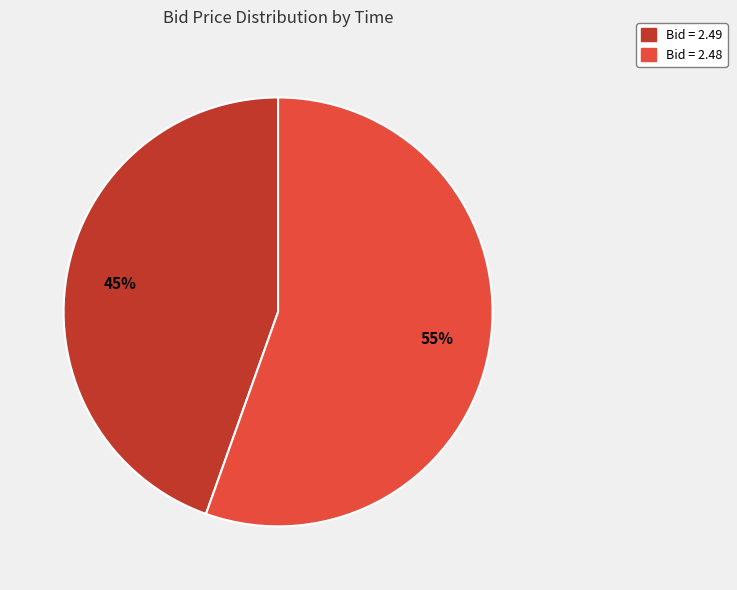

To the nearest percent, what percentage of the pie is Bid = 2.48?

55%